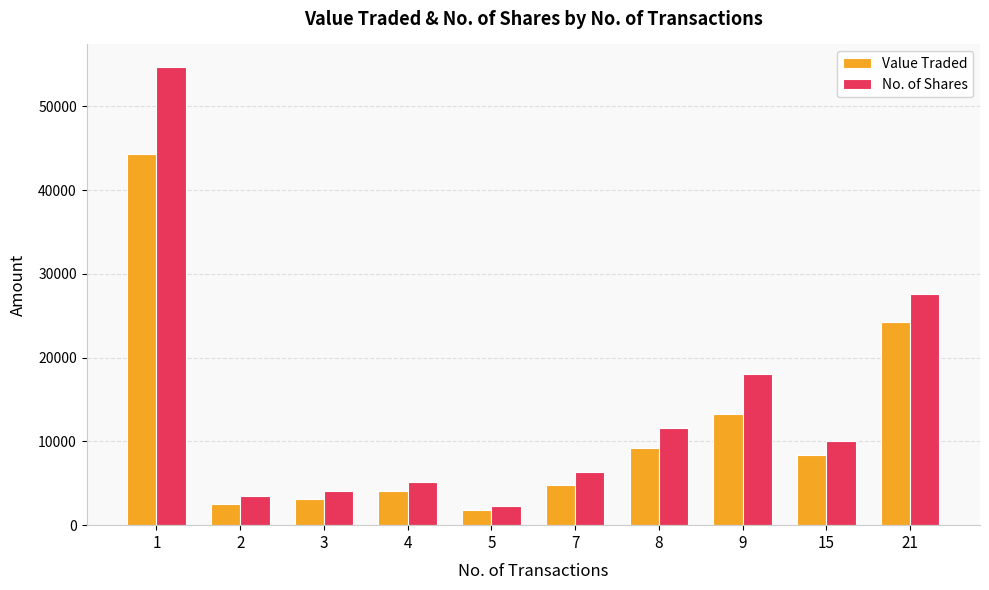

True or false: No. of Shares has a value of 6375 at 7.

True